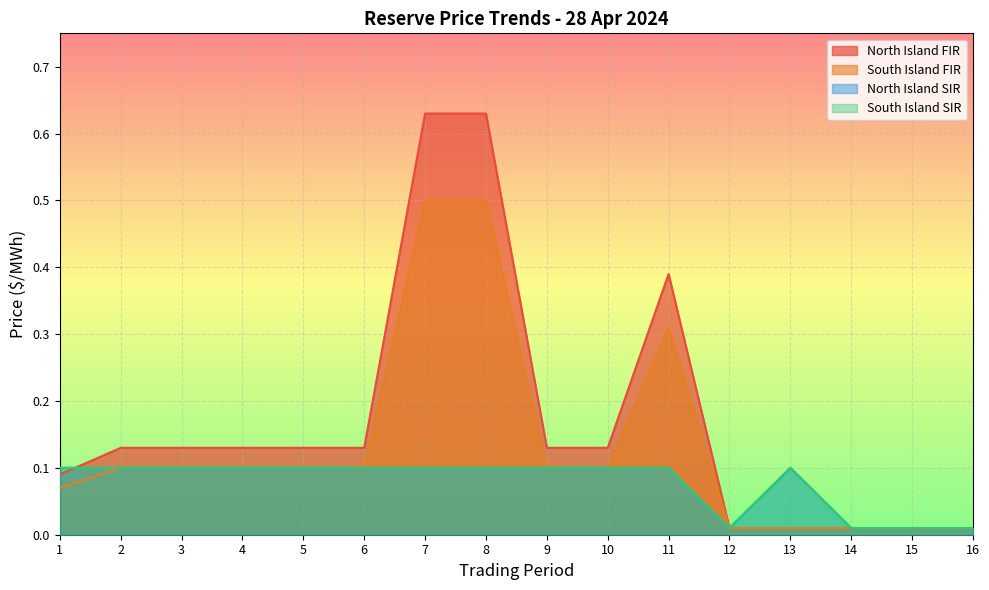

What is the maximum value for North Island FIR?

0.6